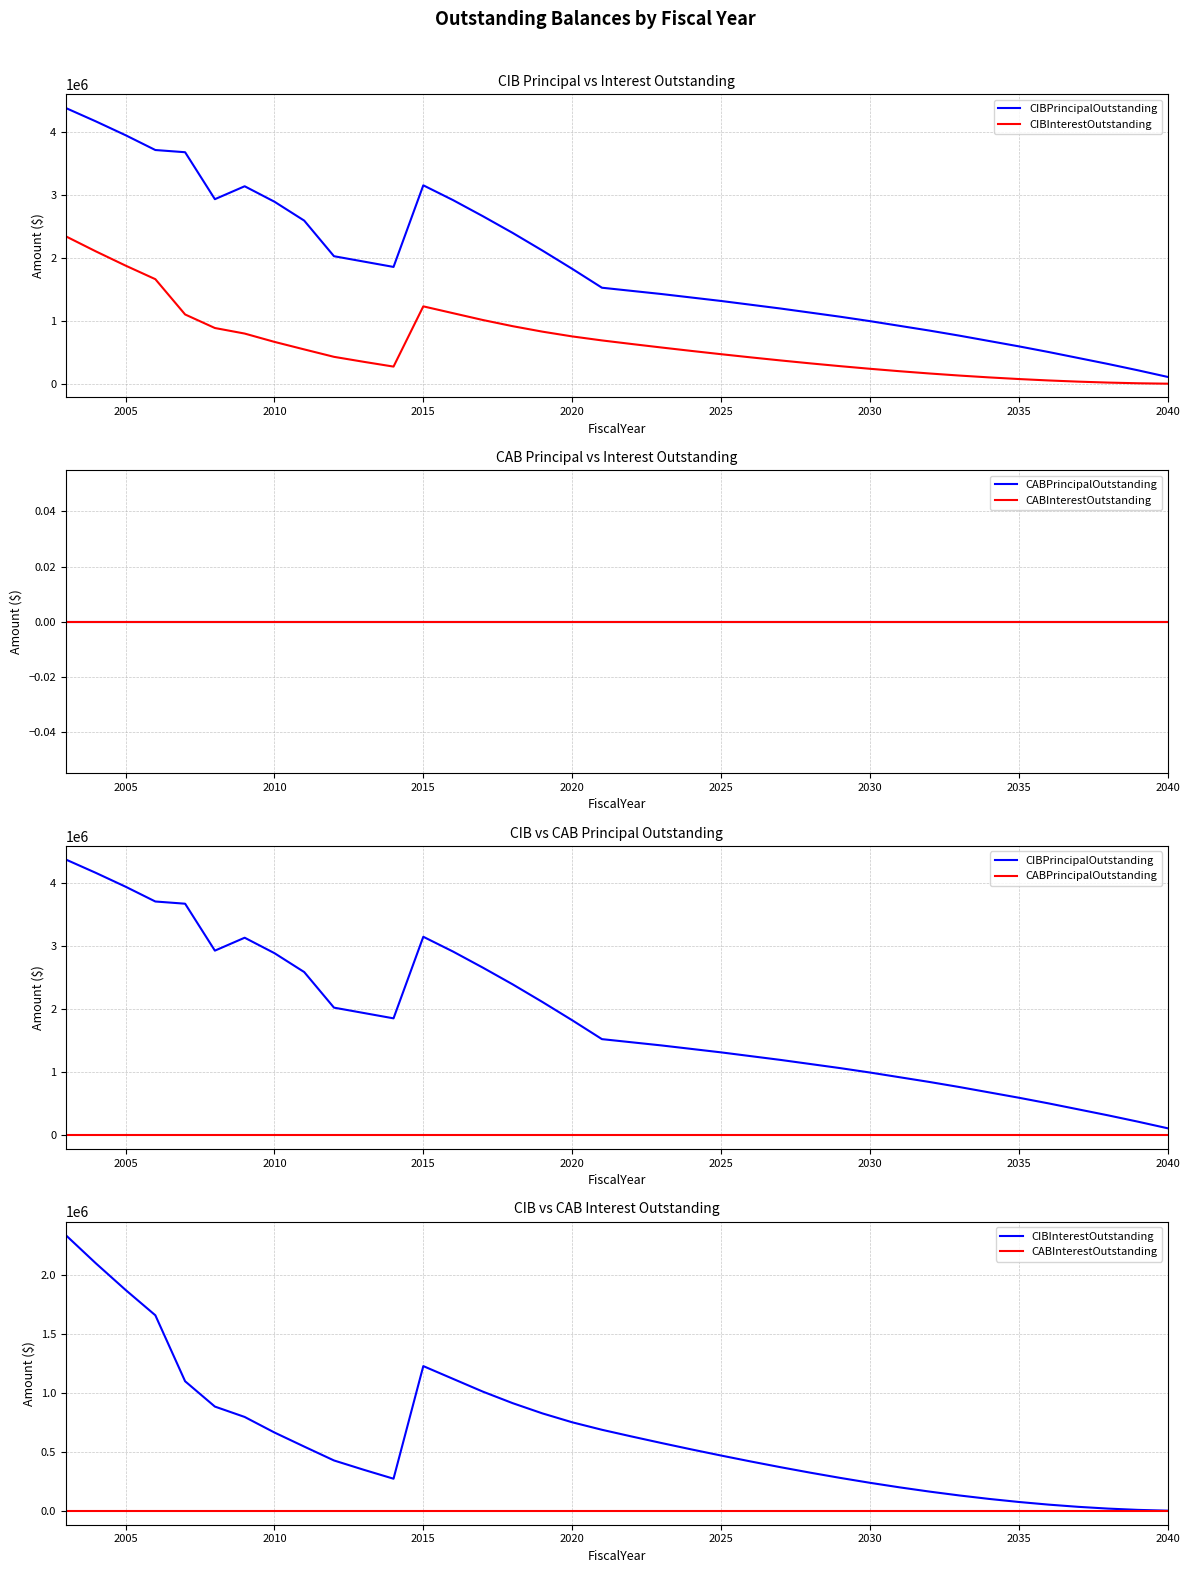

Is the value of CIBInterestOutstanding at 22 greater than the value of CABPrincipalOutstanding at 20?

Yes